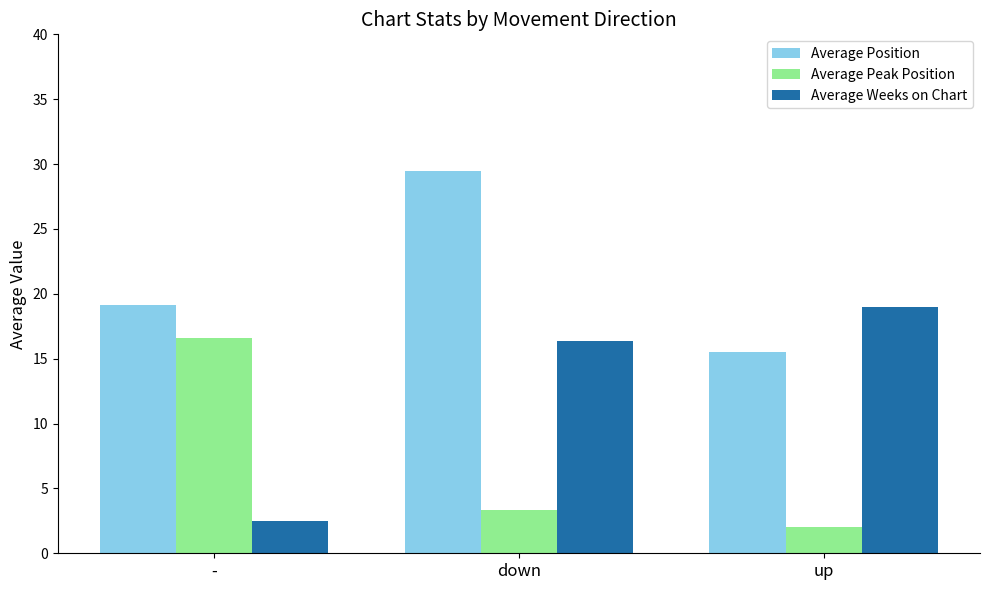

Reading right to left, list all the values displayed in this chart.

Average Position: up=15.5	down=29.5	-=19.1
Average Peak Position: up=2.0	down=3.3	-=16.6
Average Weeks on Chart: up=19.0	down=16.3	-=2.5